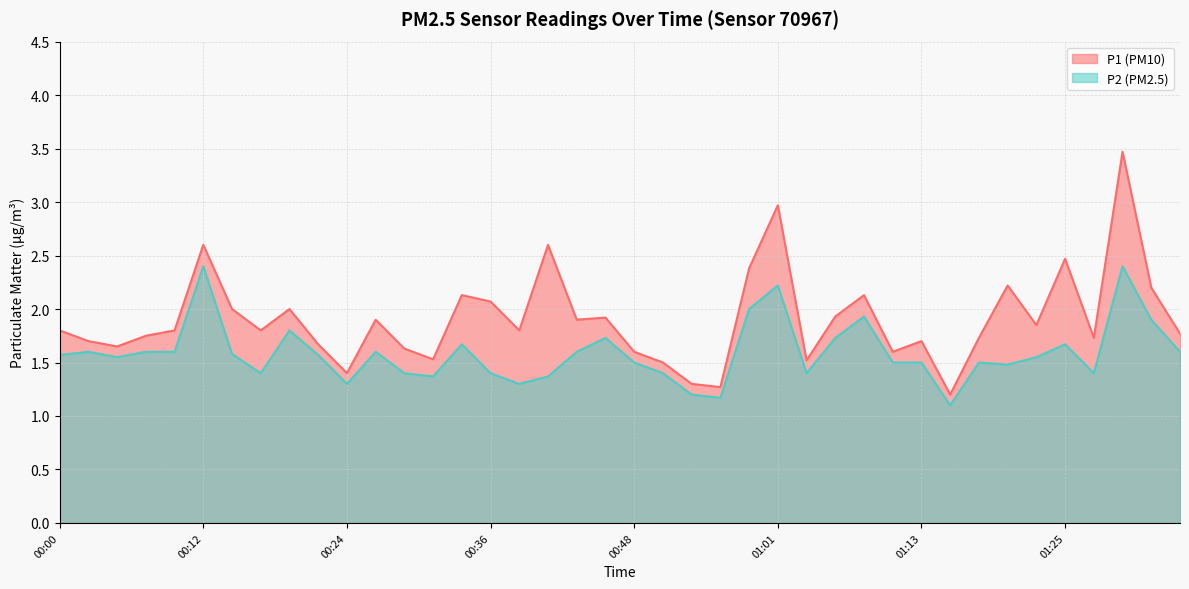

List the series in order of their overall mean, highest first.

P1, P2